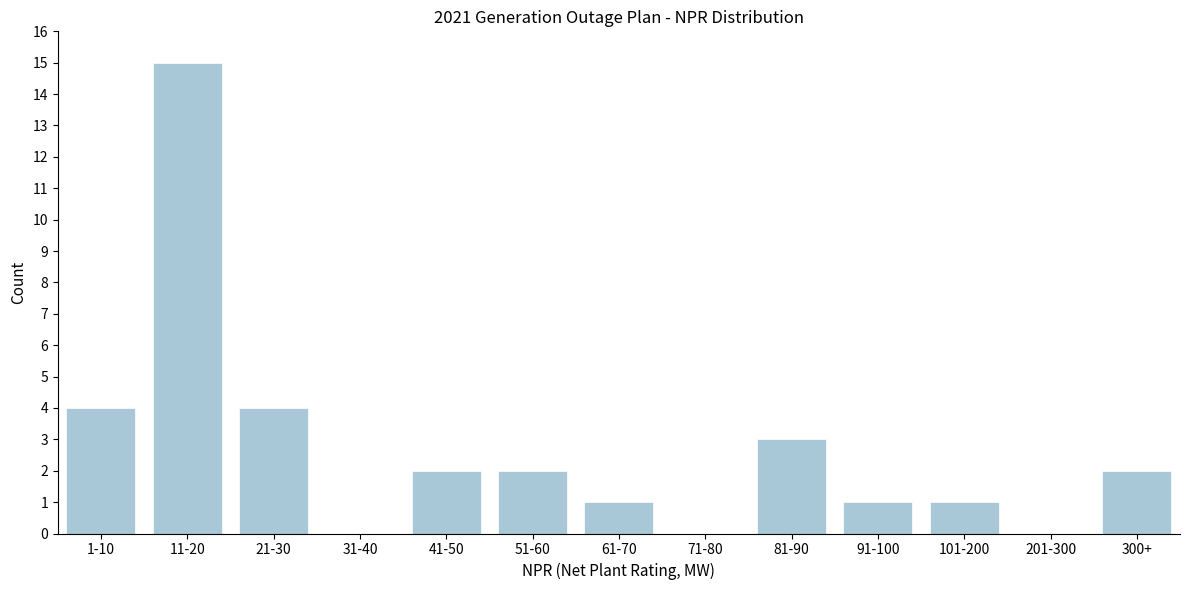

Reading left to right, extract all data points from this chart.

1-10=4	11-20=15	21-30=4	31-40=0	41-50=2	51-60=2	61-70=1	71-80=0	81-90=3	91-100=1	101-200=1	201-300=0	300+=2